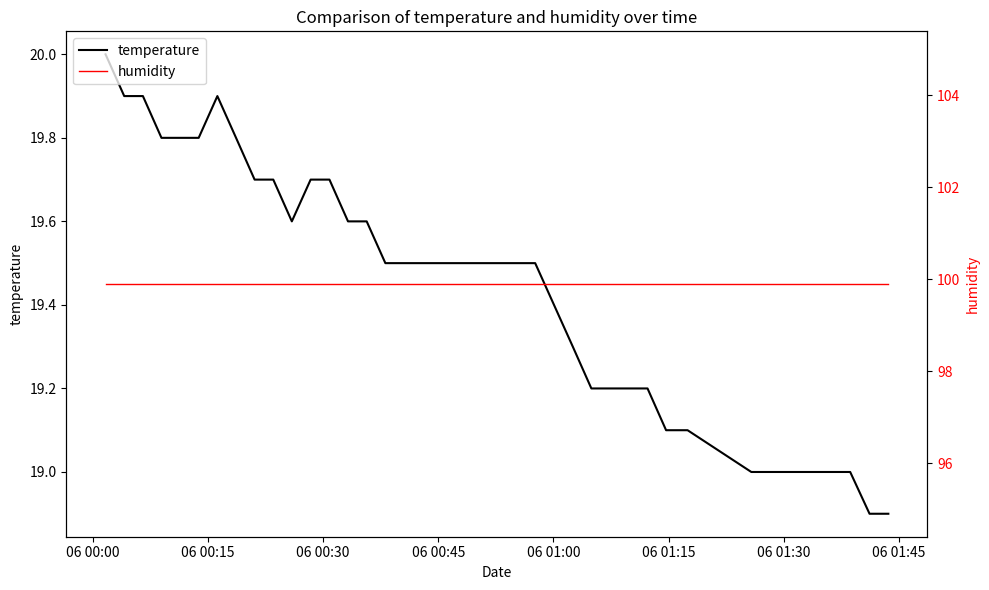

Which series has the largest range (max minus min)?

temperature